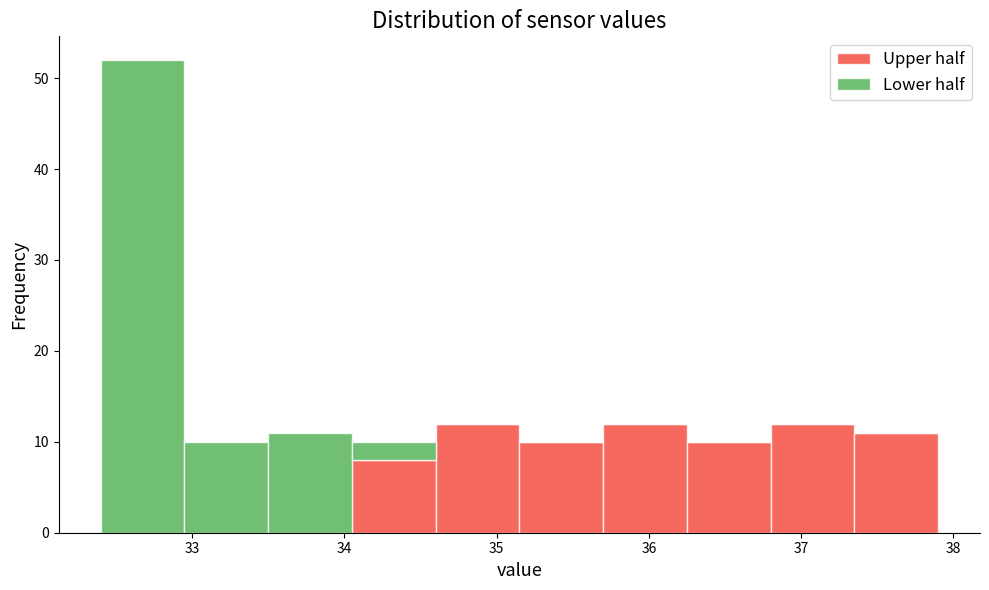

Reading left to right, list every stacked bar in this chart as the range it spans on the x-axis followed by its total height. Neither the bar edges nor the heights are printed on the chart, so give them approximately, as read against the axes.

32.40 to 32.95: 52
32.95 to 33.50: 10
33.50 to 34.05: 11
34.05 to 34.60: 10
34.60 to 35.15: 12
35.15 to 35.70: 10
35.70 to 36.25: 12
36.25 to 36.80: 10
36.80 to 37.35: 12
37.35 to 37.90: 11